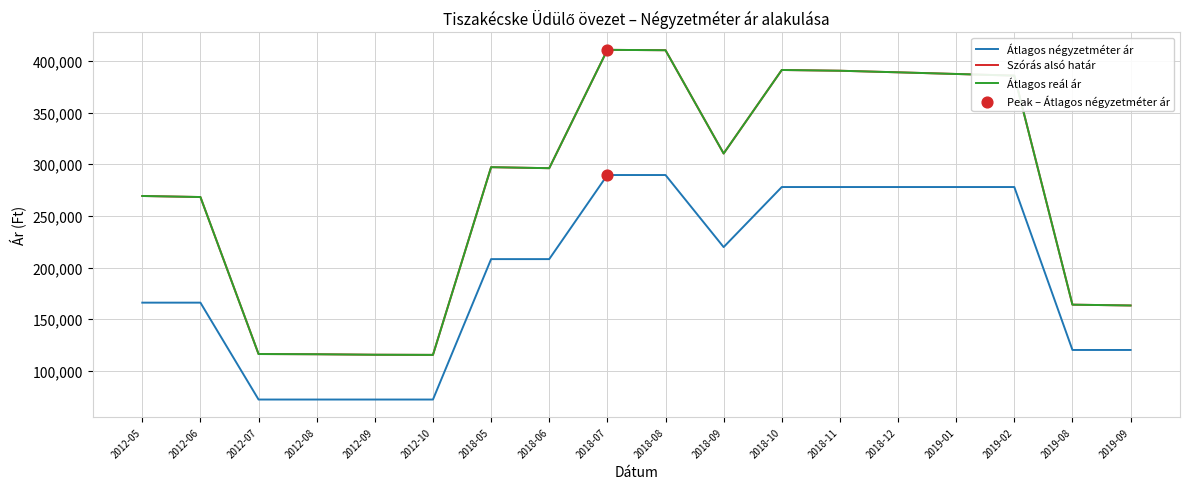

At which category is the sum across all series the highest?

2018-07